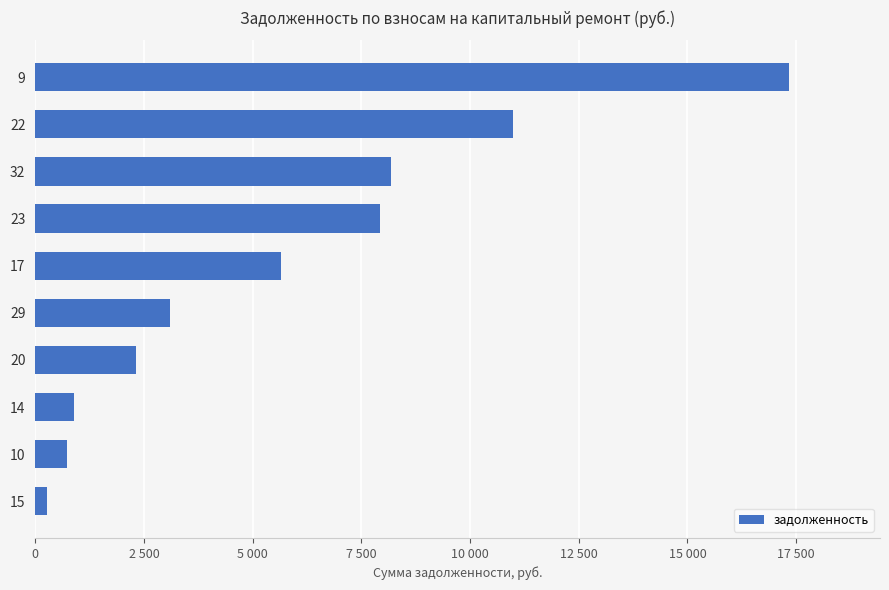

What is the difference between the second highest and minimum values?

10720.0